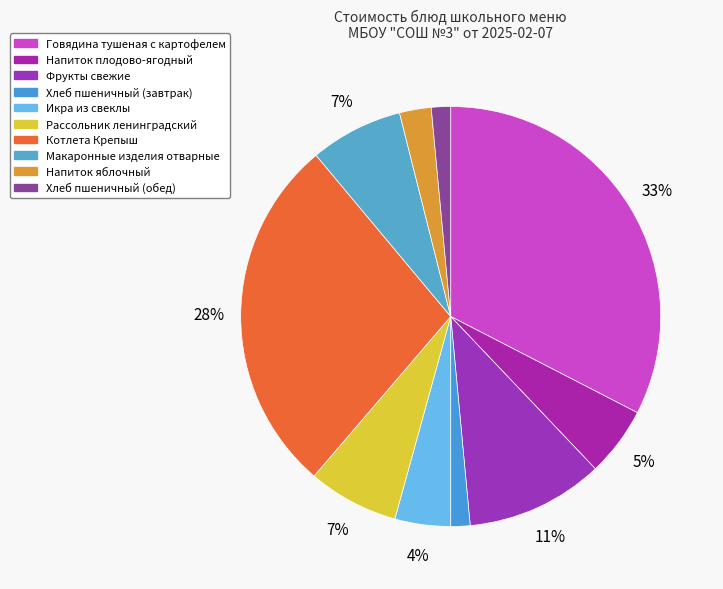

Approximately how many times larger is the value at Фрукты свежие compared to Говядина тушеная с картофелем?

0.3